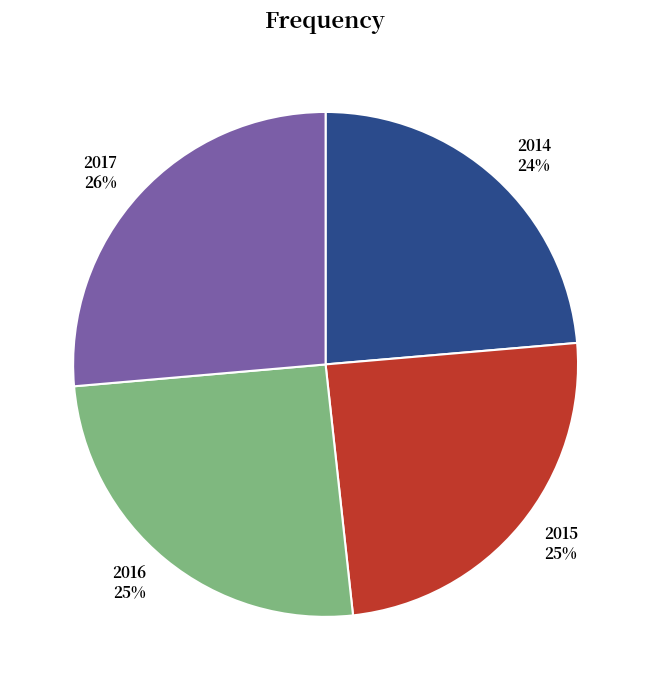

Between 2016 and 2015, which is larger?

2016